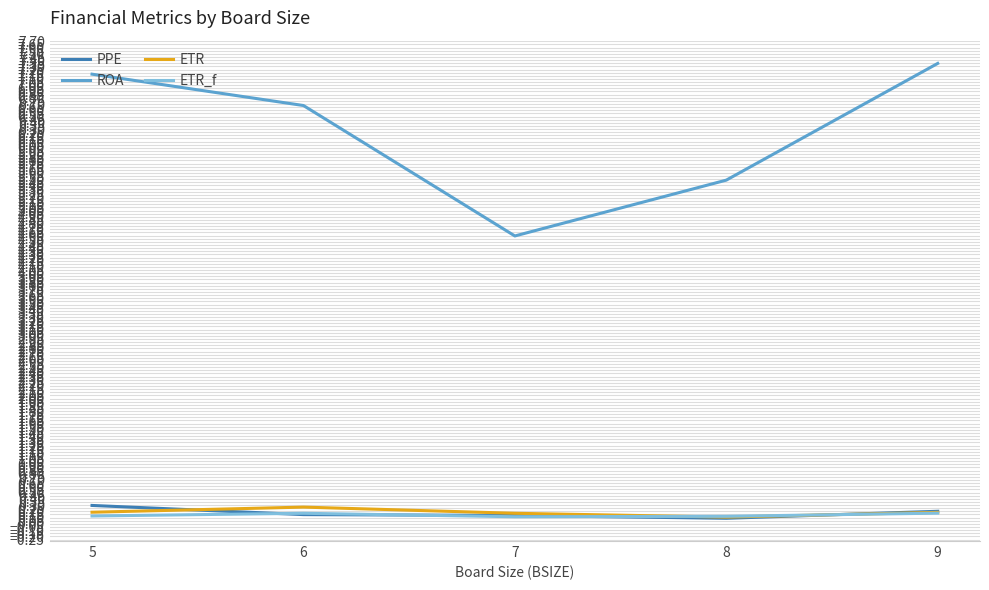

True or false: ROA and PPE intersect in this chart.

False